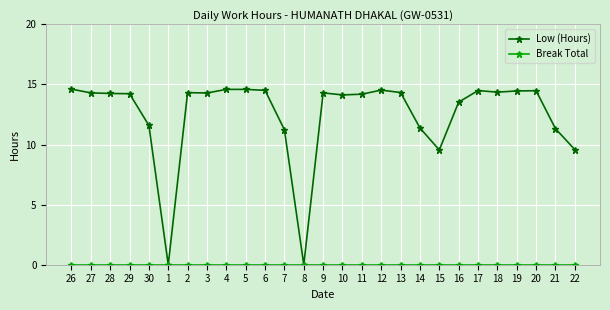

Which series has the largest total across all categories?

Low (Hours)